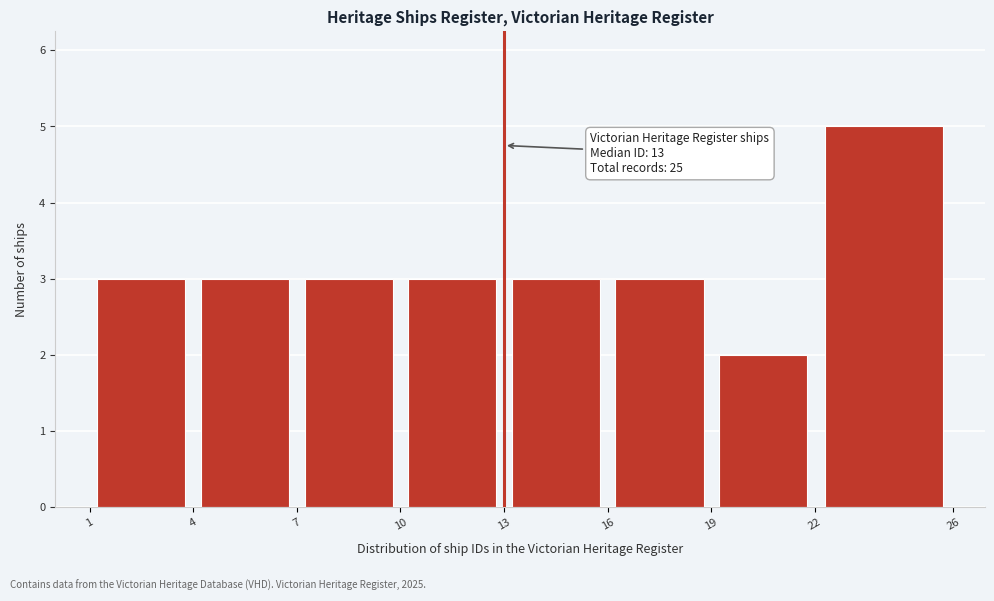

Over which range of the x-axis is the bar tallest?

22 to 26